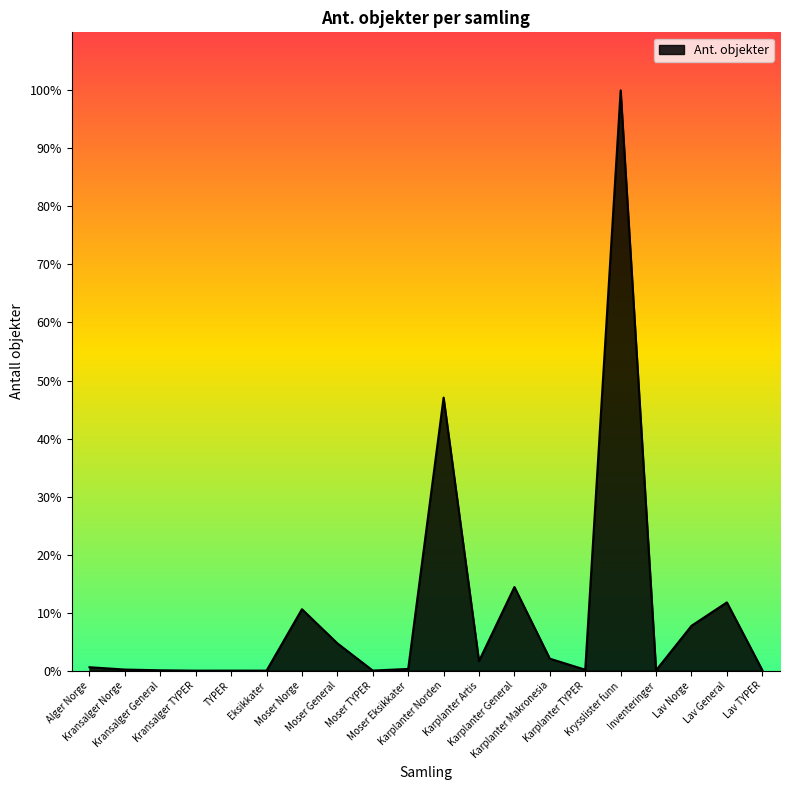

Reading left to right, transcribe all the data shown in this chart.

Alger Norge=10000	Kransalger Norge=3200	Kransalger General=1000	Kransalger TYPER=1	TYPER=50	Eksikkater=11	Moser Norge=180000	Moser General=80000	Moser TYPER=208	Moser Eksikkater=5000	Karplanter Norden=800000	Karplanter Artis=28000	Karplanter General=245000	Karplanter Makronesia=35000	Karplanter TYPER=2730	Krysslister funn=1700000	Inventeringer=904	Lav Norge=131364	Lav General=200000	Lav TYPER=1516